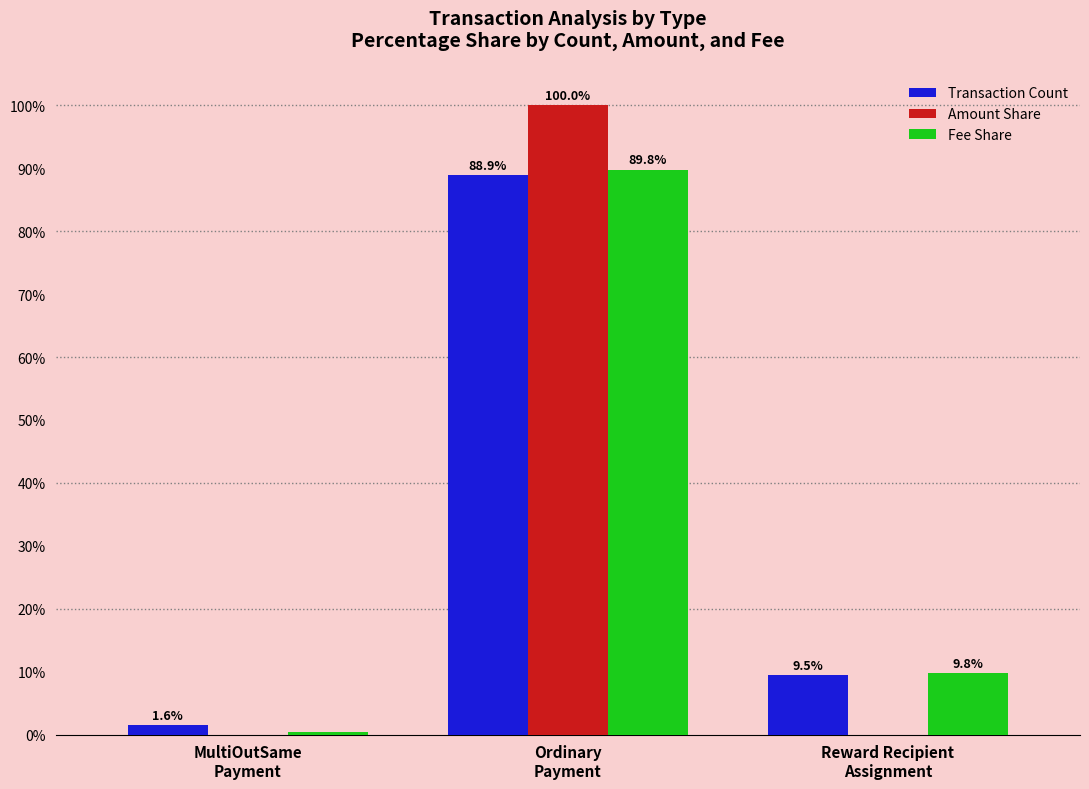

How many groups of bars are there?

3